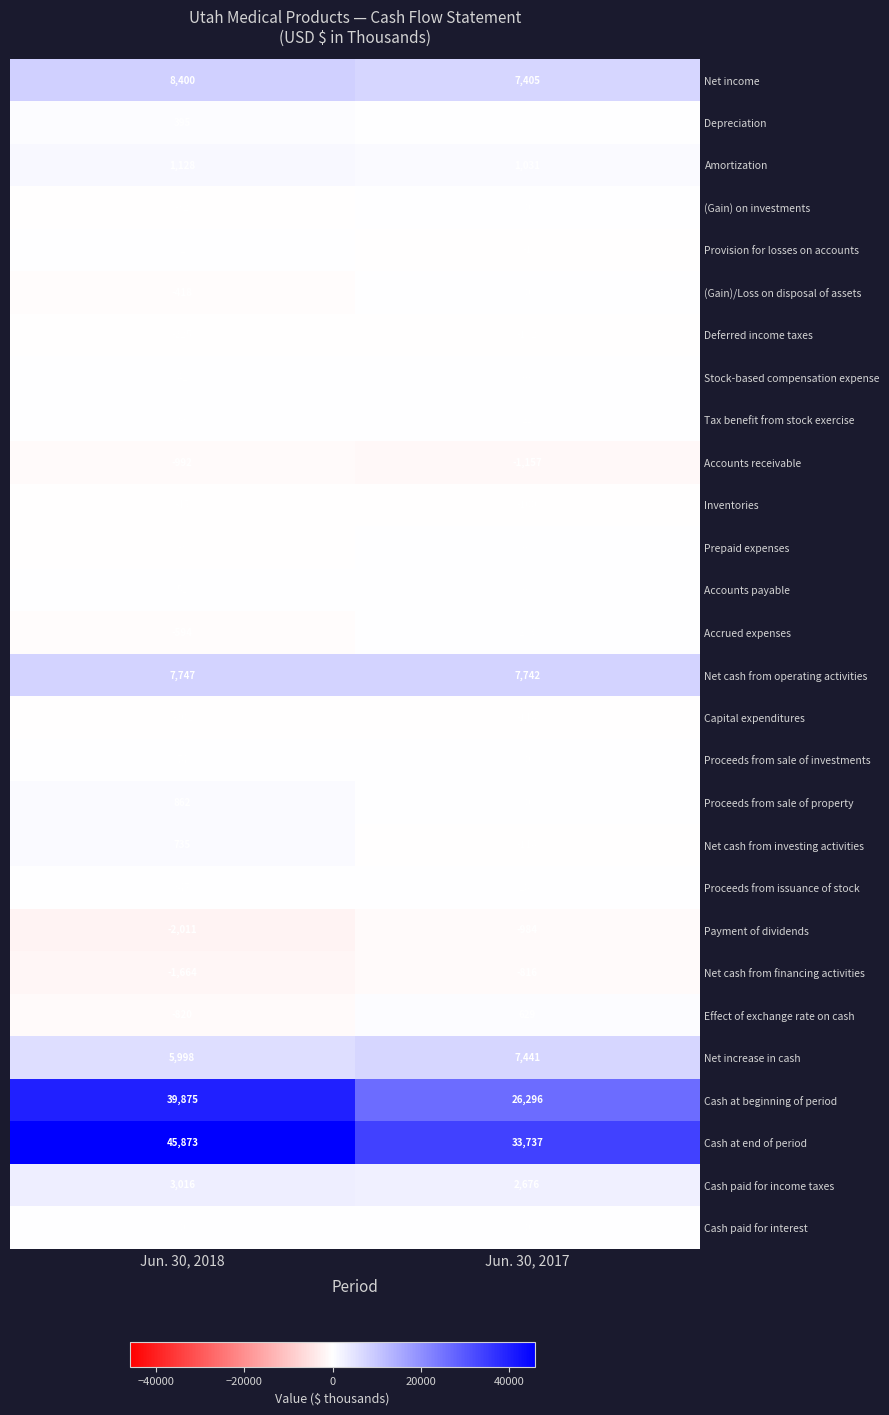

Which series has the largest total across all categories?

Cash at end of period